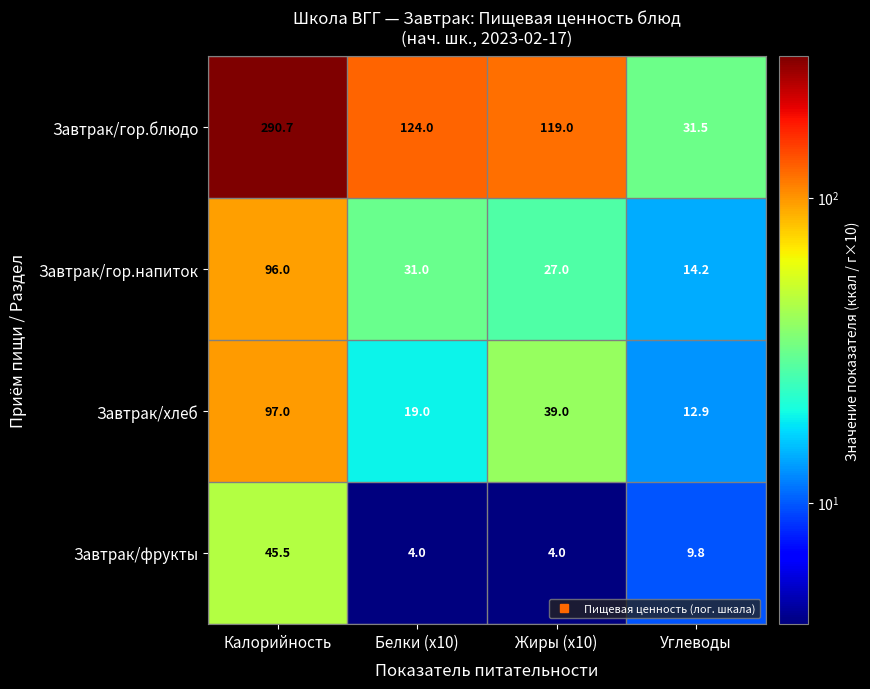

Reading left to right, list all the values displayed in this chart.

Завтрак/гор.блюдо: Калорийность=290.7	Белки (x10)=124.0	Жиры (x10)=119.0	Углеводы=31.5
Завтрак/гор.напиток: Калорийность=96.0	Белки (x10)=31.0	Жиры (x10)=27.0	Углеводы=14.2
Завтрак/хлеб: Калорийность=97.0	Белки (x10)=19.0	Жиры (x10)=39.0	Углеводы=12.9
Завтрак/фрукты: Калорийность=45.5	Белки (x10)=4.0	Жиры (x10)=4.0	Углеводы=9.8